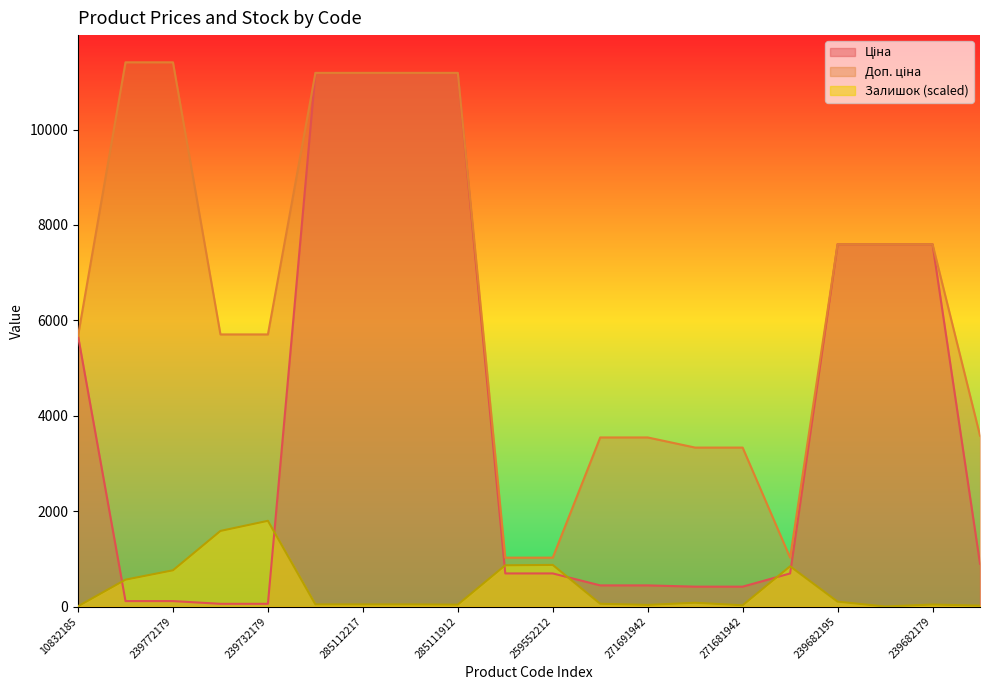

What is the label of the 9th point from the right?

271691948